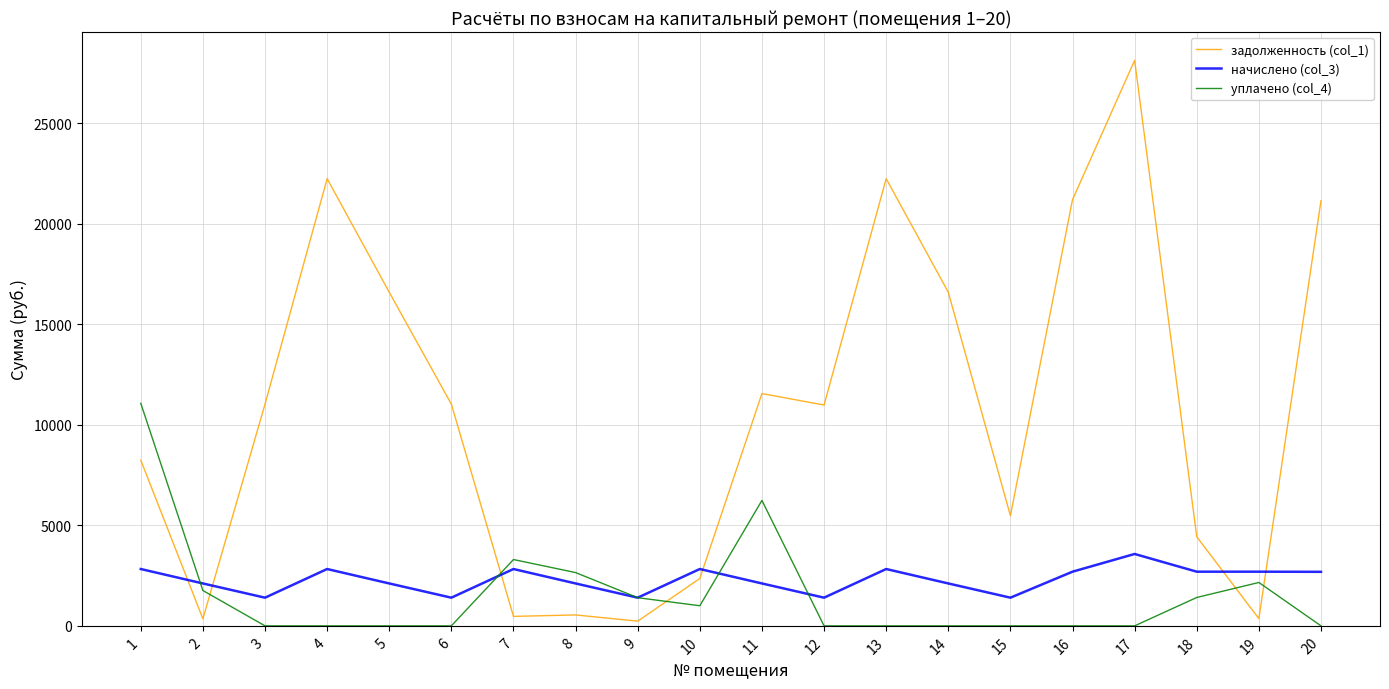

At how many categories does at least one series exceed 4997?

13